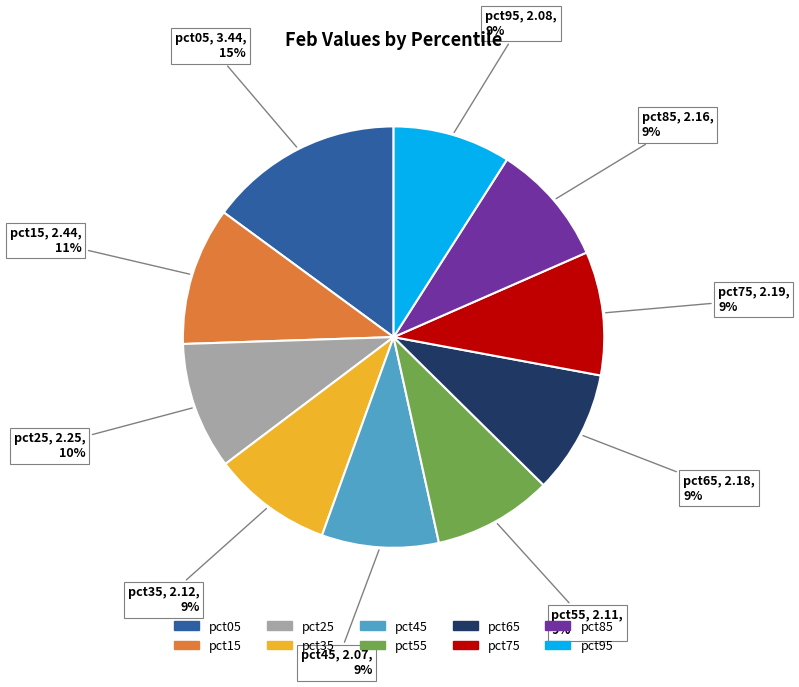

What percentage is the pct25 slice, to the nearest percent?

10%